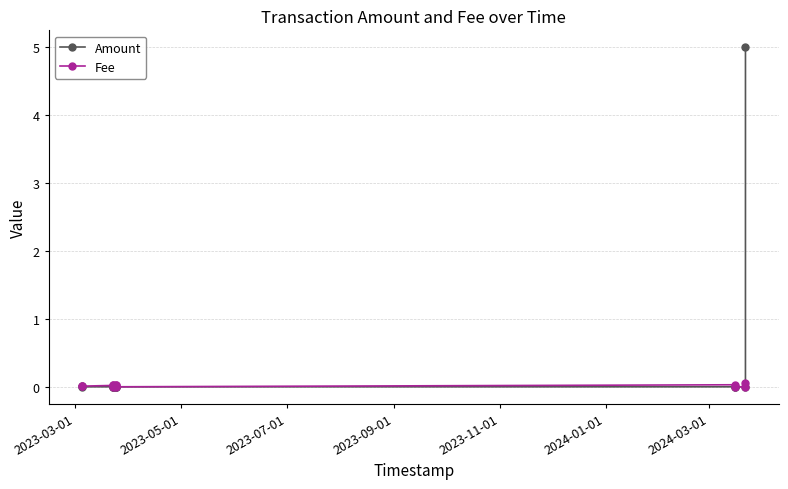

Which series has the widest spread of values?

Amount